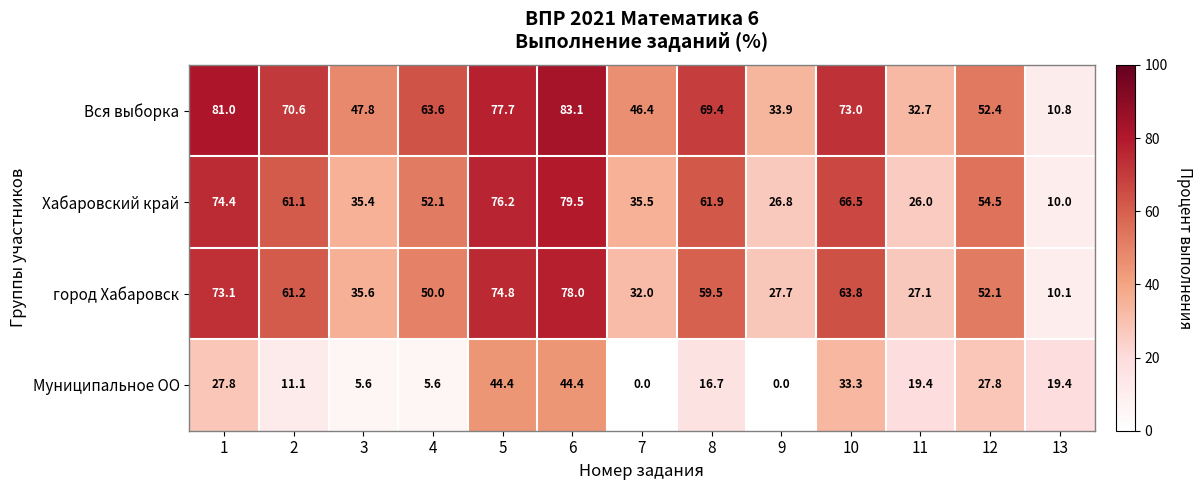

How many data points does each series have?

13